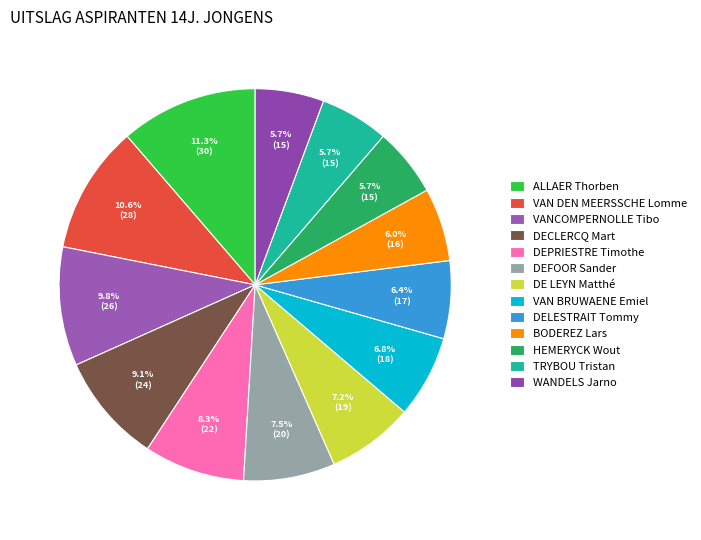

Rank the categories by value from lowest to highest.

HEMERYCK Wout, TRYBOU Tristan, WANDELS Jarno, BODEREZ Lars, DELESTRAIT Tommy, VAN BRUWAENE Emiel, DE LEYN Matthé, DEFOOR Sander, DEPRIESTRE Timothe, DECLERCQ Mart, VANCOMPERNOLLE Tibo, VAN DEN MEERSSCHE Lomme, ALLAER Thorben